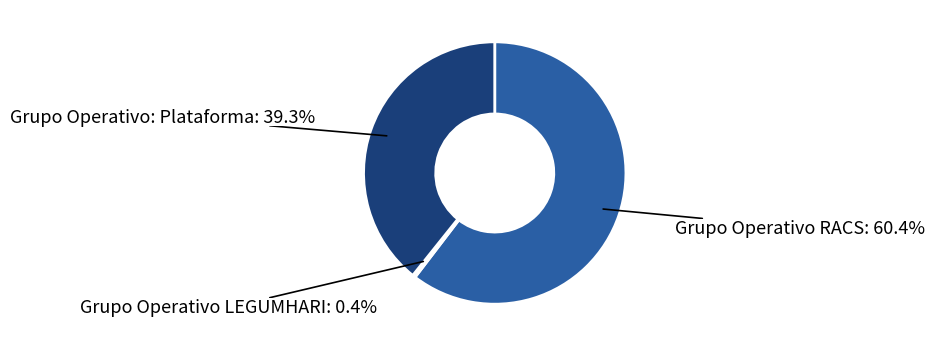

Combined, what portion of the pie is Grupo Operativo RACS and Grupo Operativo LEGUMHARI?

60.7%